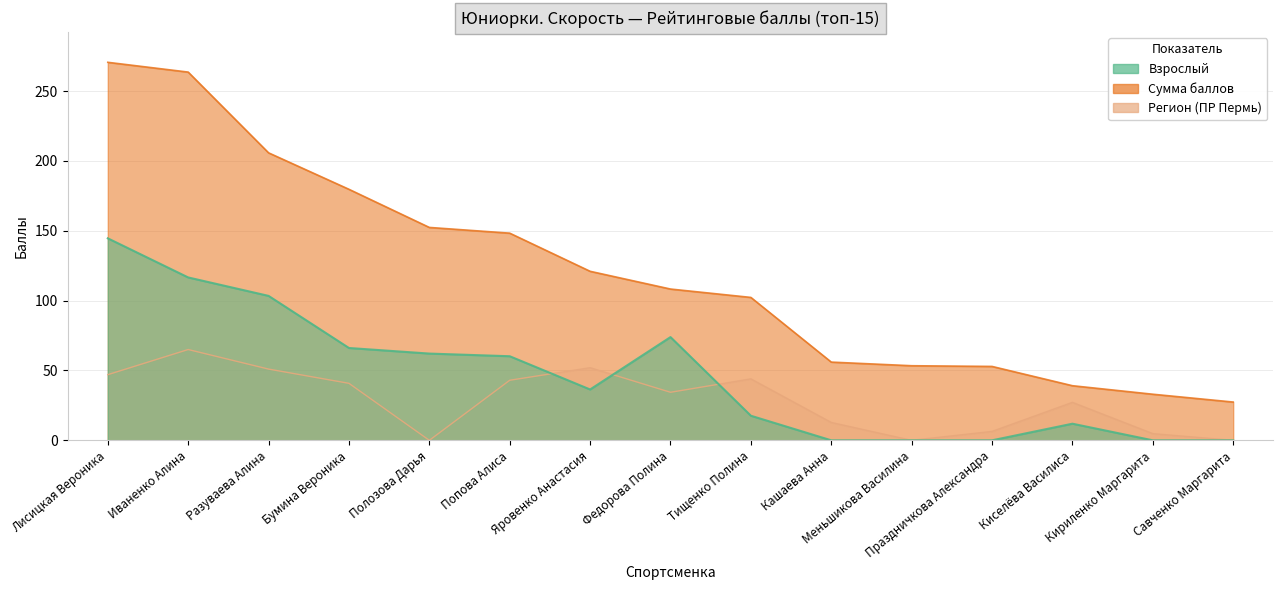

What is the maximum value shown in the chart?

270.6